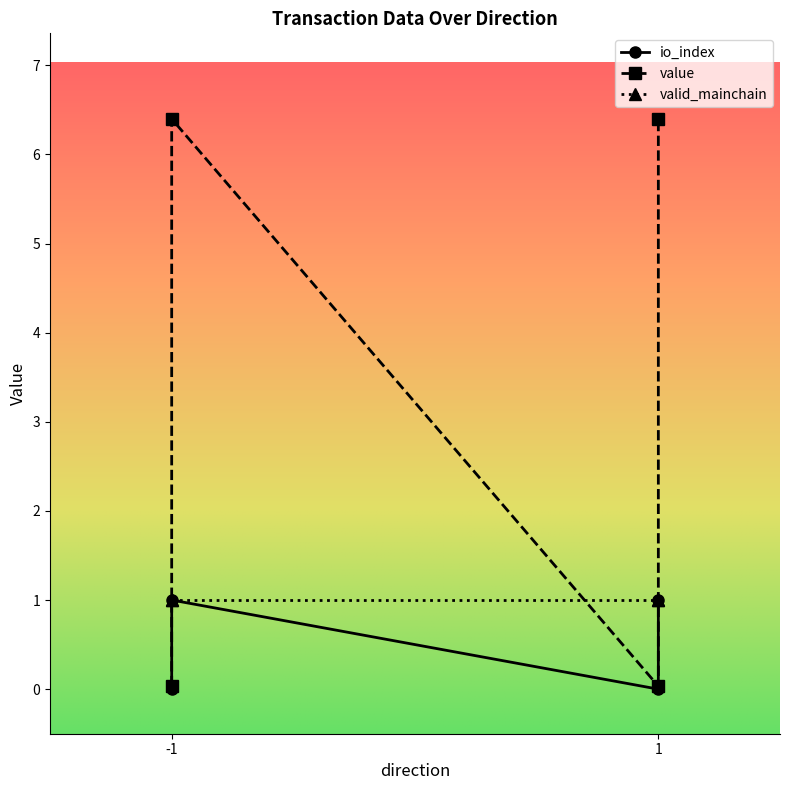

True or false: io_index and value cross at least once.

False